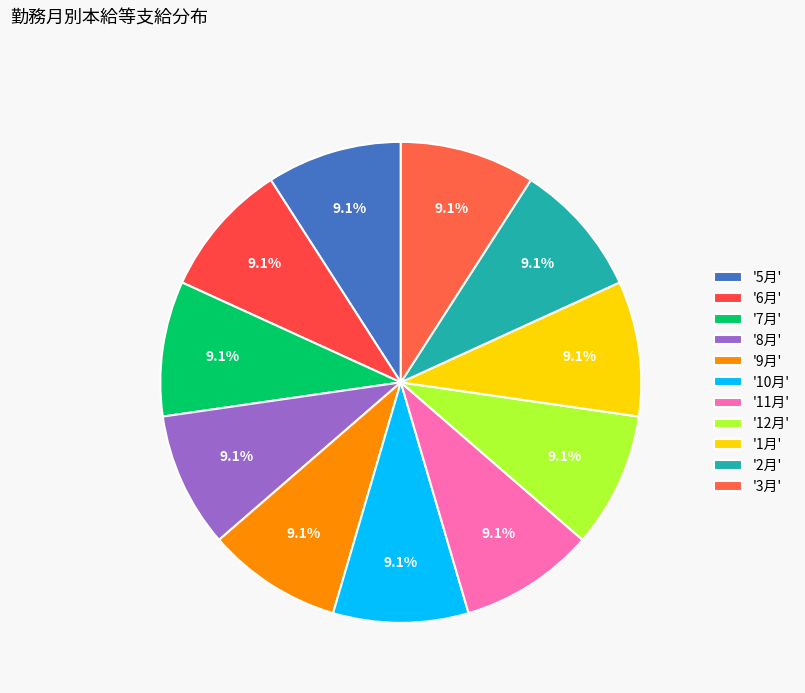

How many segments does this pie chart have?

11